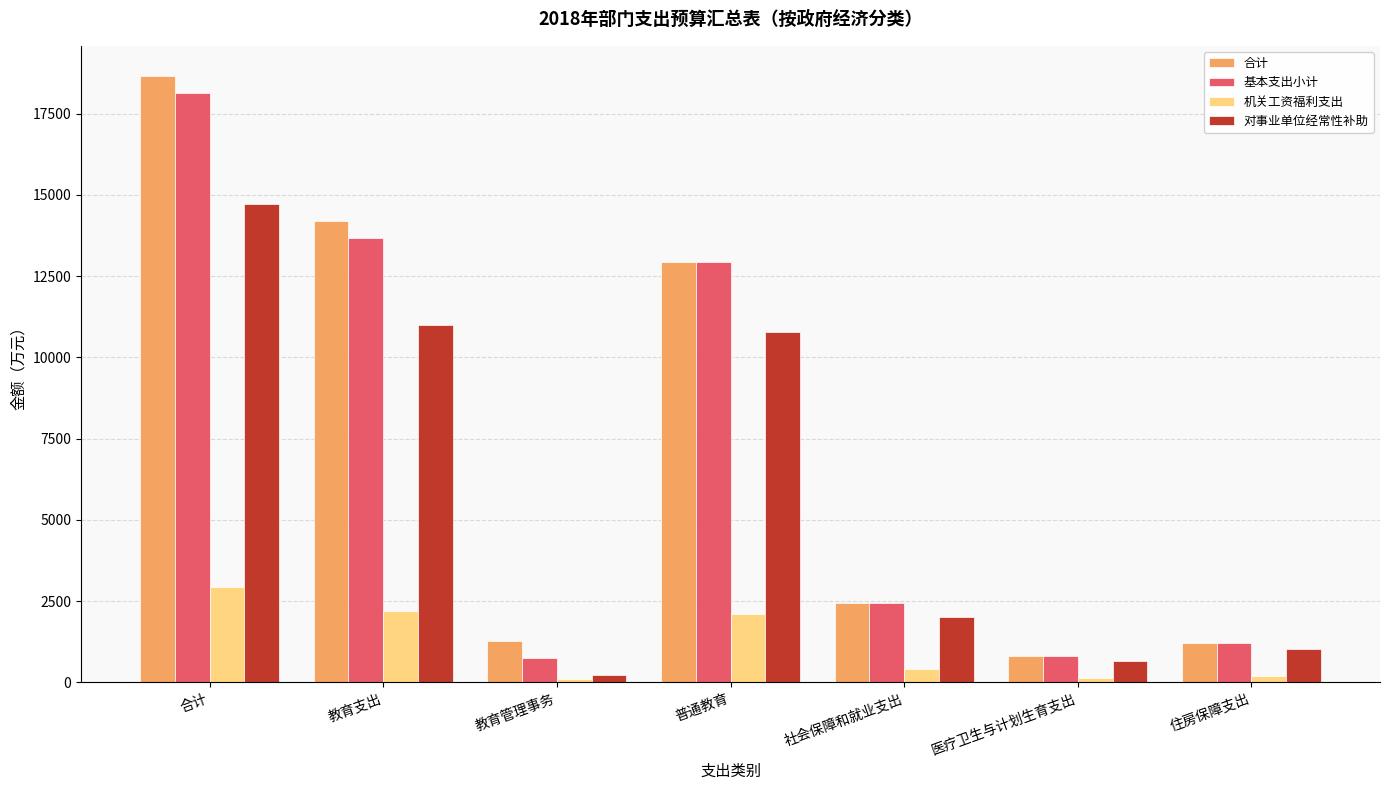

At 教育支出, list the series in order from largest to smallest.

合计, 基本支出小计, 对事业单位经常性补助, 机关工资福利支出